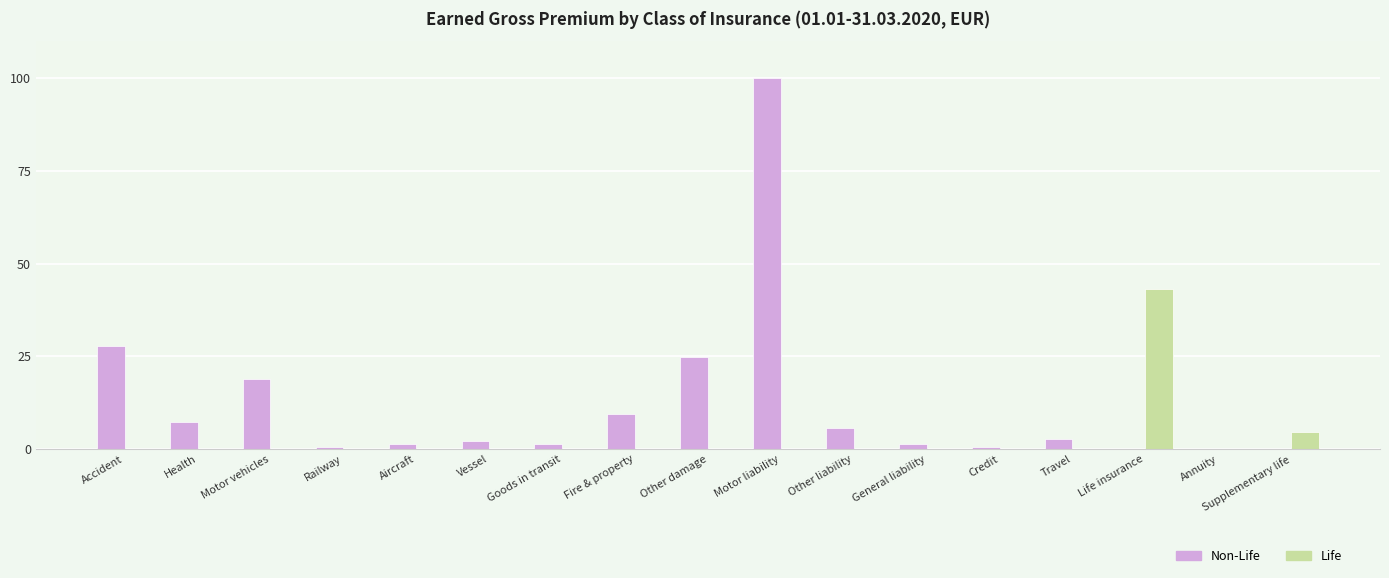

The value of Life at General liability is 14.2. True or false?

False